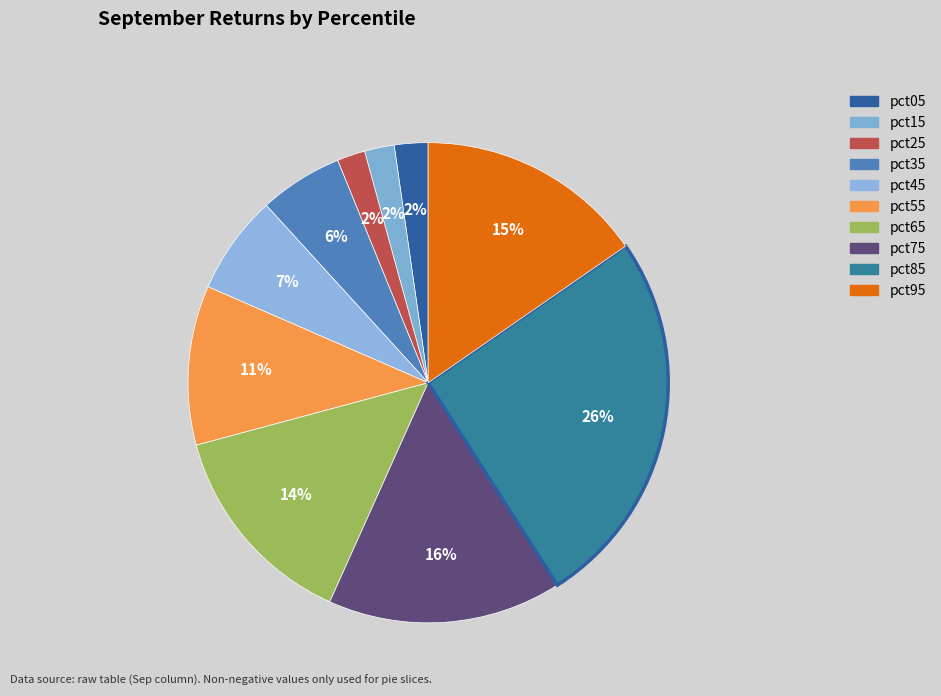

Is it true that pct15 is 11% of the pie?

False